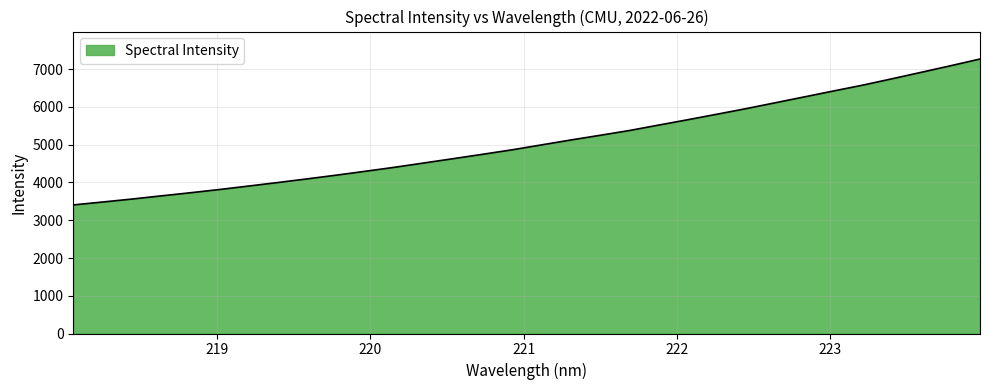

What is the difference between the second highest and minimum values?

3688.1